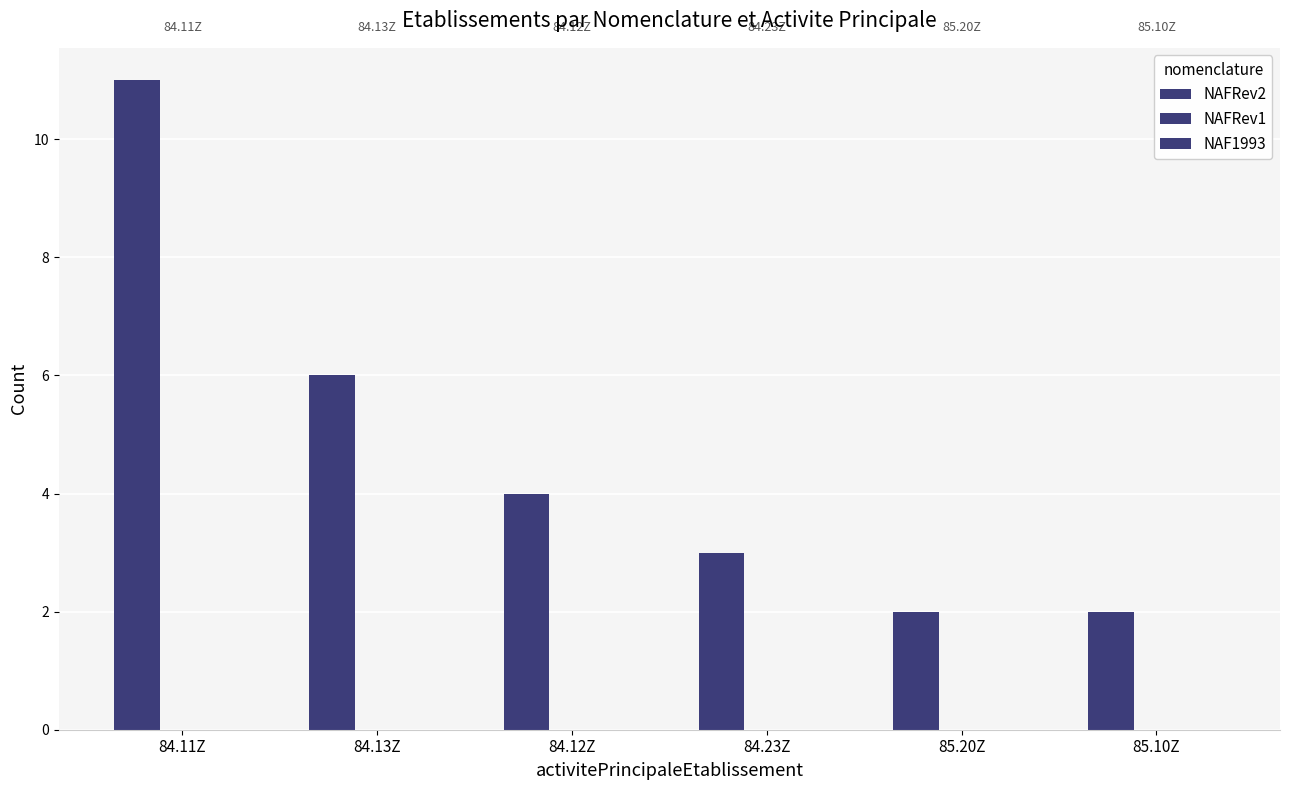

Reading left to right, transcribe all the data shown in this chart.

NAFRev2: 11	6	4	3	2	2
NAFRev1: 0	0	0	0	0	0
NAF1993: 0	0	0	0	0	0